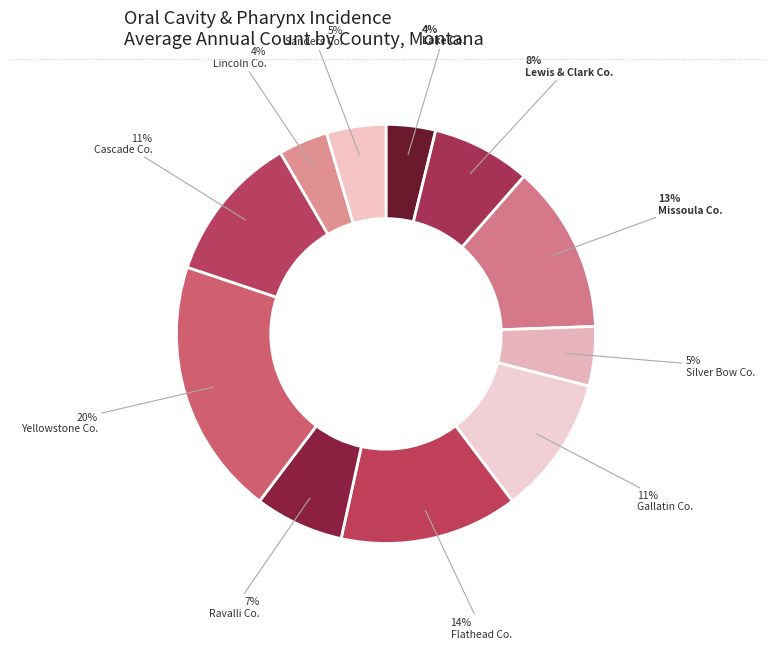

Which category has the smallest portion of the pie?

Lake County